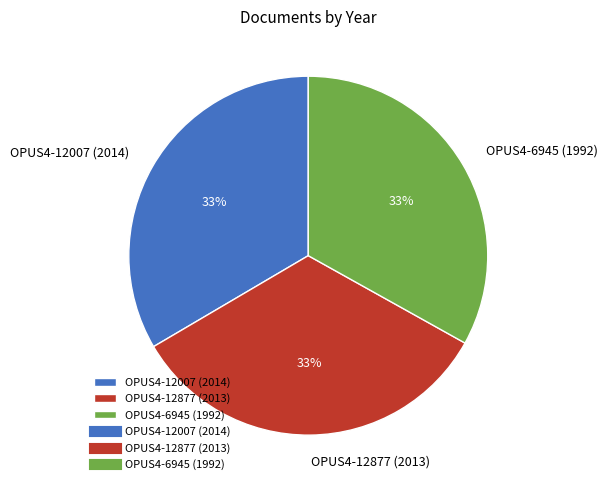

Approximately how many times larger is the value at OPUS4-12877 (2013) compared to OPUS4-6945 (1992)?

1.0